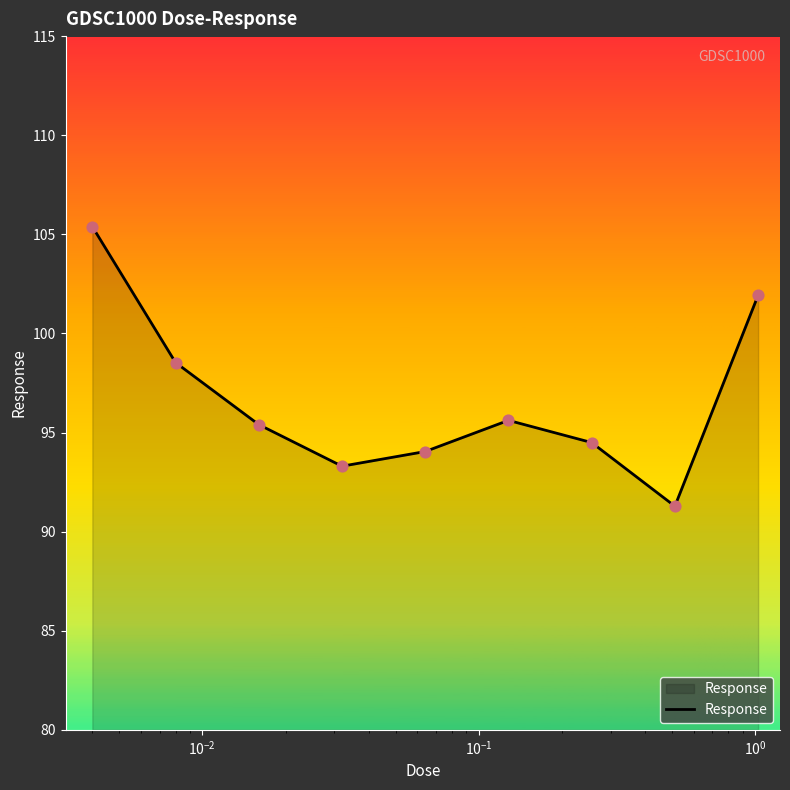

What is the difference between the maximum and minimum values?

14.1